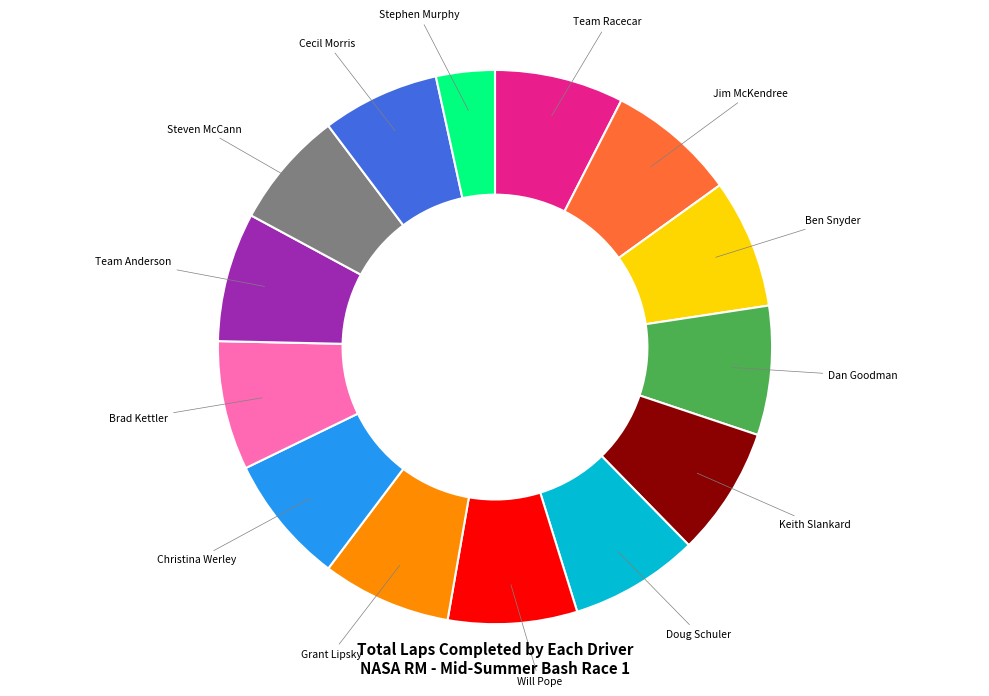

Do Grant Lipsky and Keith Slankard together represent more than half of the pie?

No